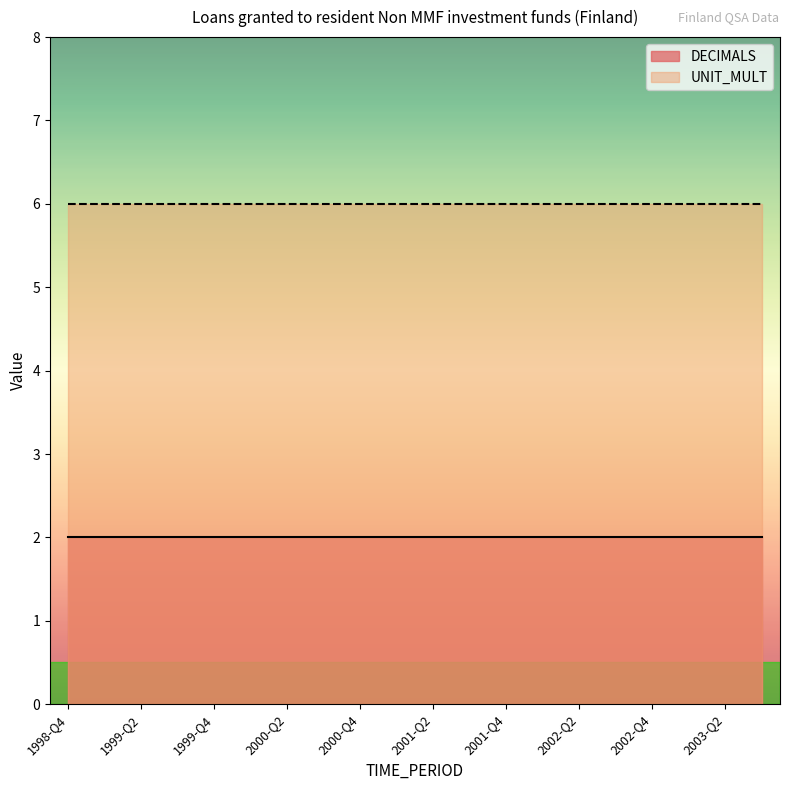

What are all the series names shown in the legend?

DECIMALS, UNIT_MULT